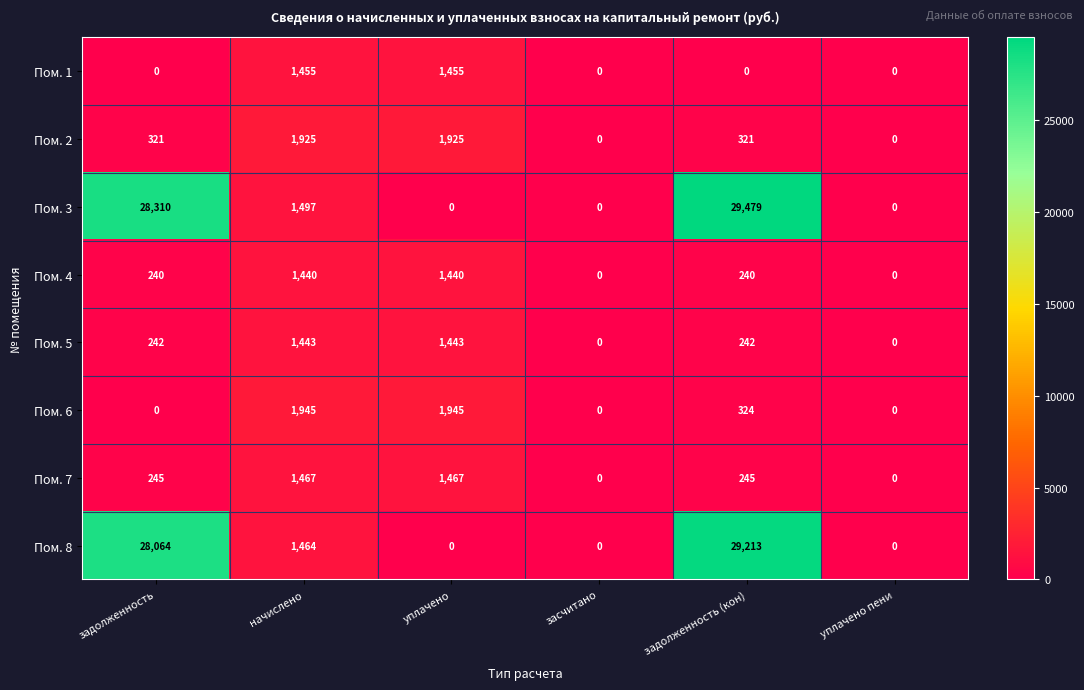

The value of Пом. 7 at уплачено пени is 864. True or false?

False